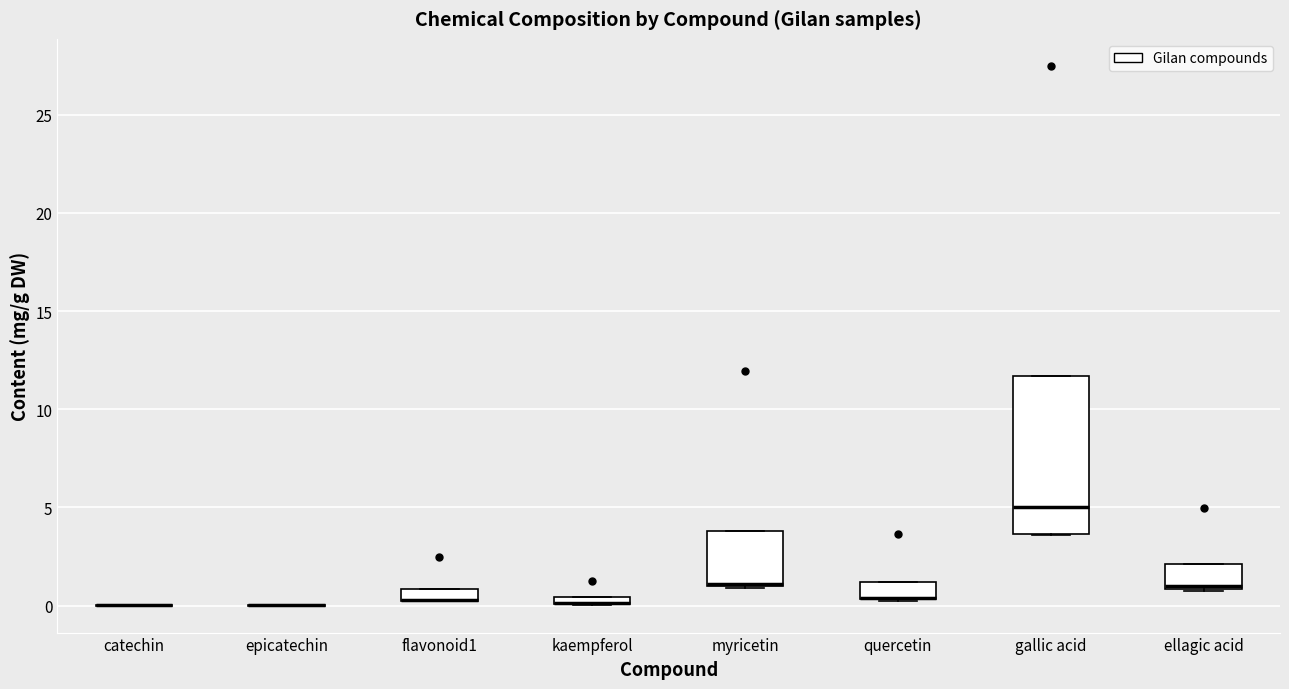

Where is the lower edge of the box for gallic acid on the y-axis? The values are not printed on the chart, so give them approximately, as read against the axis.

3.5